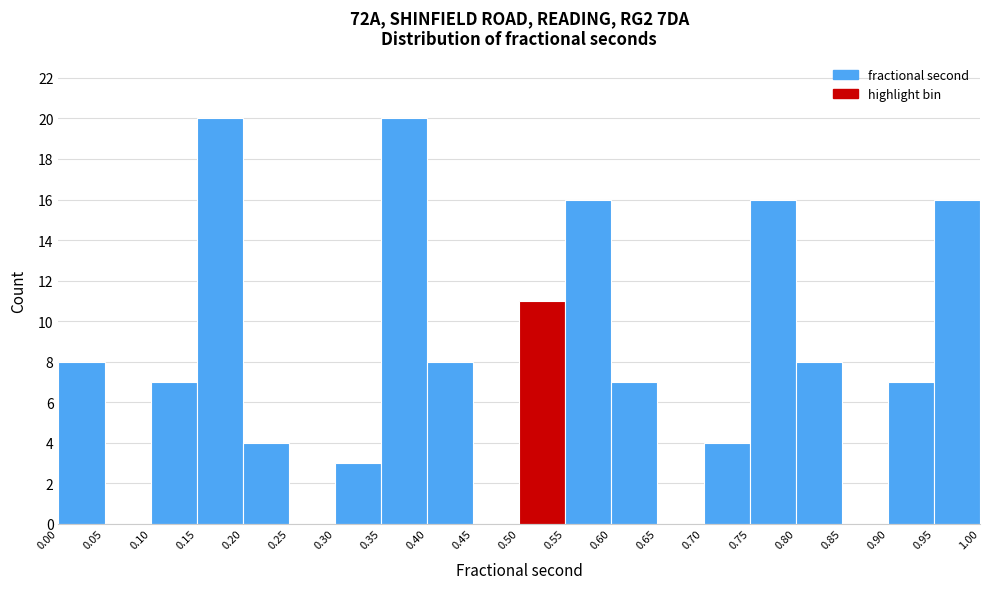

What is the height of the bar covering 0.00 to 0.05 on the x-axis? The values are not printed on the chart, so give them approximately, as read against the axis.

8